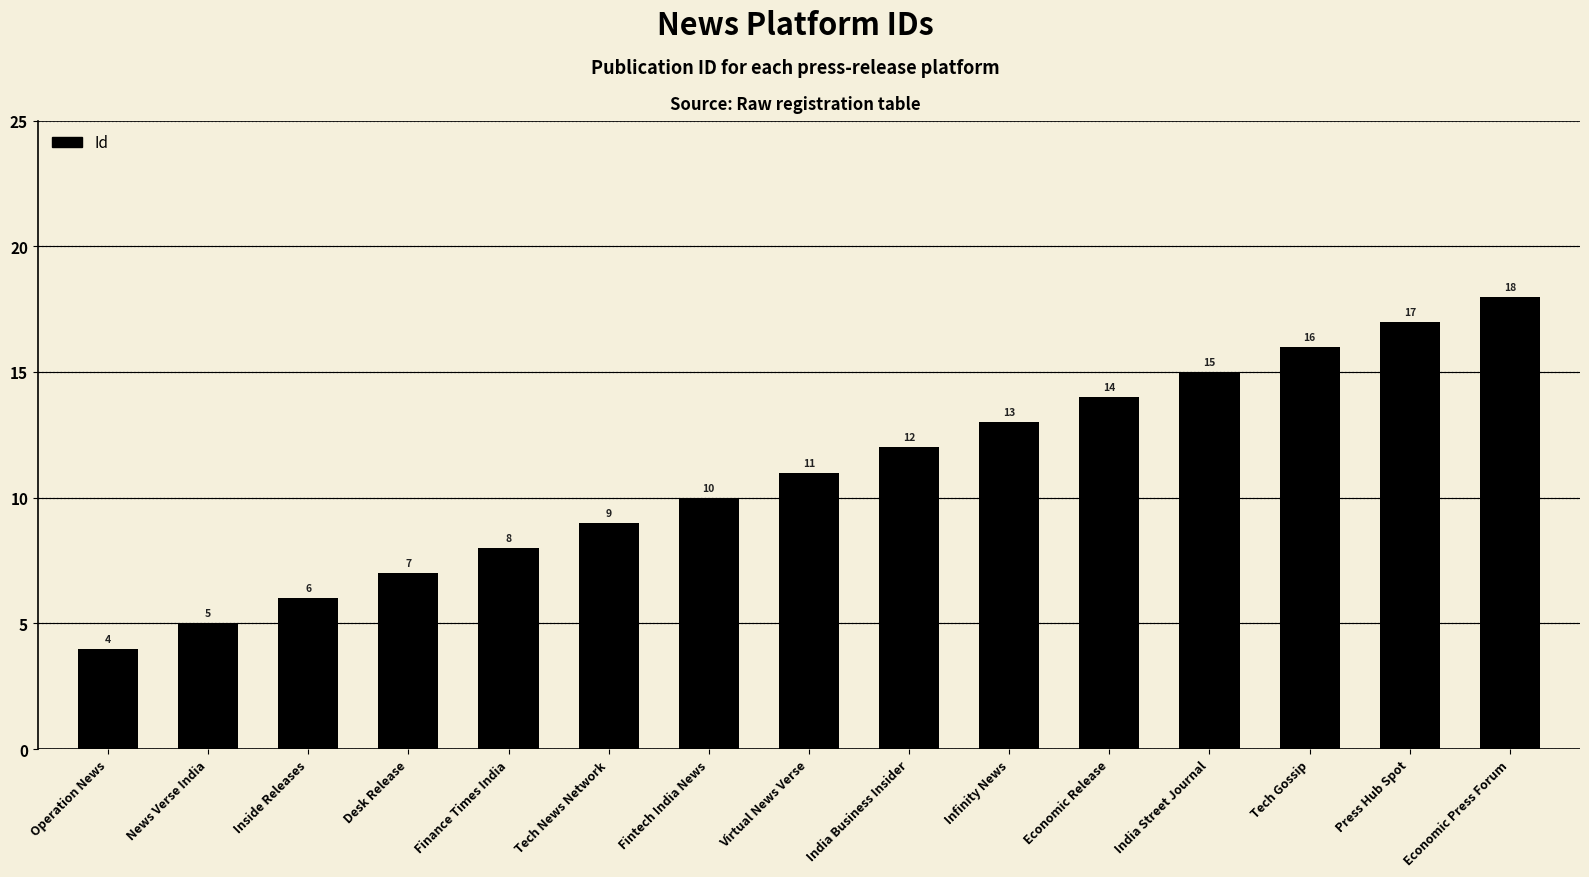

Reading right to left, extract all data points from this chart.

Economic Press Forum=18	Press Hub Spot=17	Tech Gossip=16	India Street Journal=15	Economic Release=14	Infinity News=13	India Business Insider=12	Virtual News Verse=11	Fintech India News=10	Tech News Network=9	Finance Times India=8	Desk Release=7	Inside Releases=6	News Verse India=5	Operation News=4